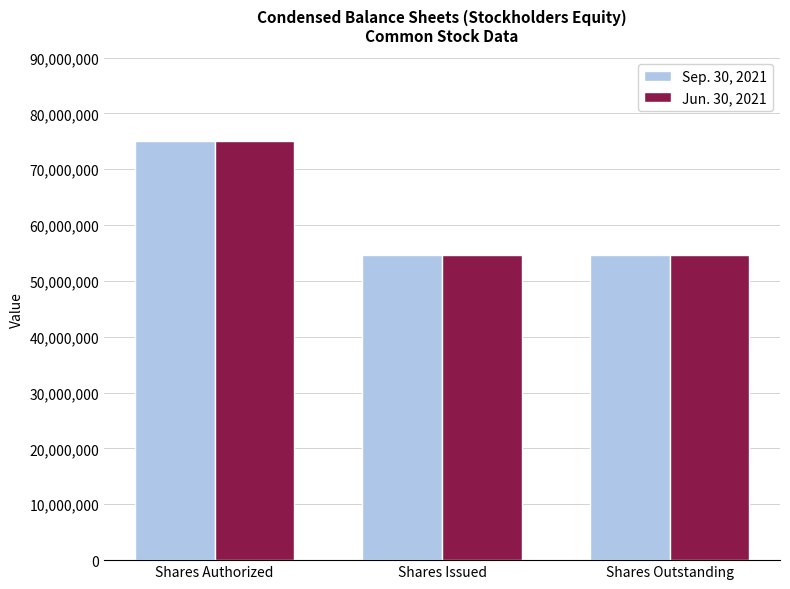

Reading right to left, what are all the values shown in this chart?

Sep. 30, 2021: Shares Outstanding=54720000	Shares Issued=54720000	Shares Authorized=75000000
Jun. 30, 2021: Shares Outstanding=54720000	Shares Issued=54720000	Shares Authorized=75000000